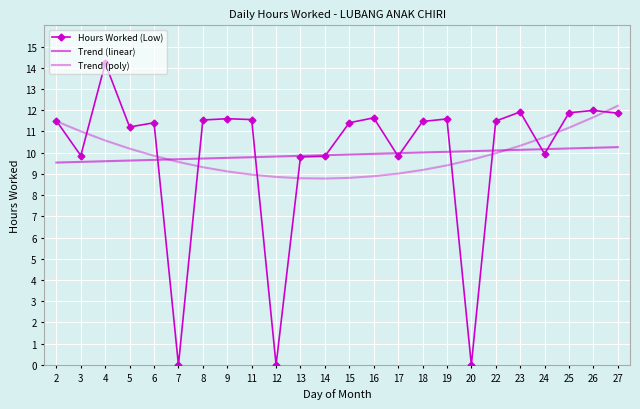

The value of Hours Worked (Low) at 17 is 9.8. True or false?

True